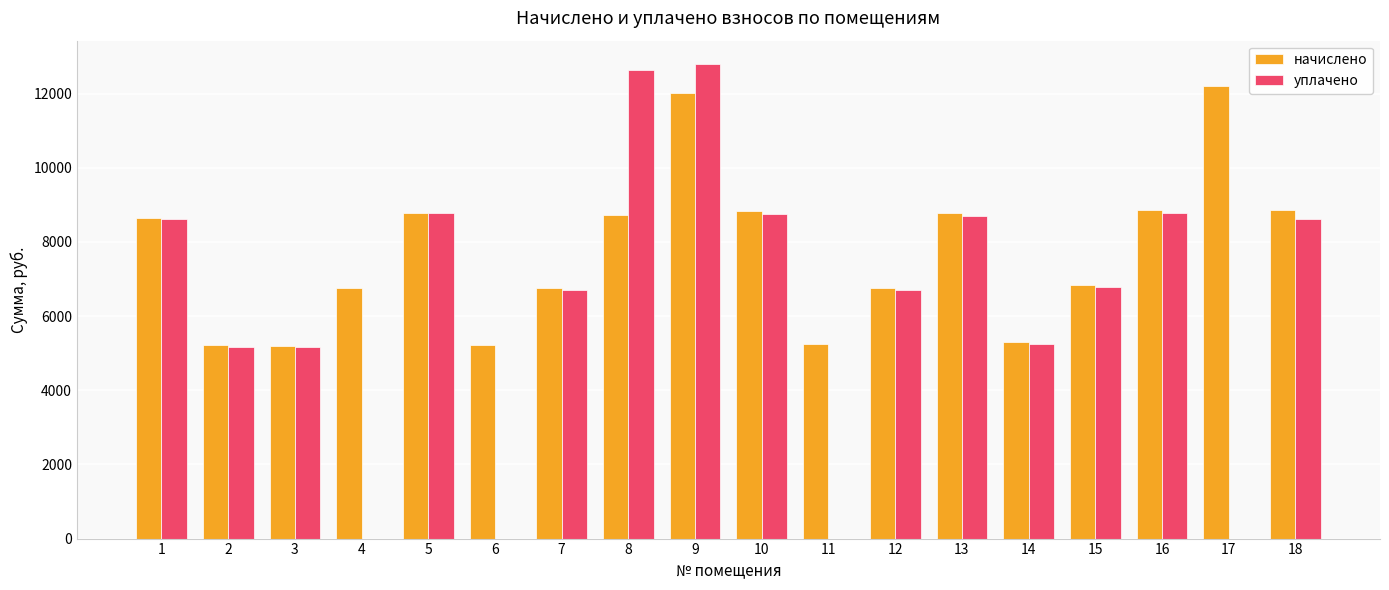

How many distinct data groups are displayed?

2